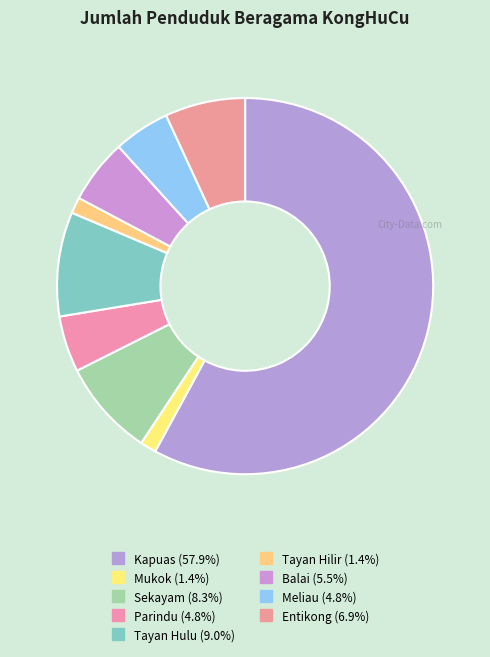

True or false: Tayan Hilir accounts for 16% of the total.

False